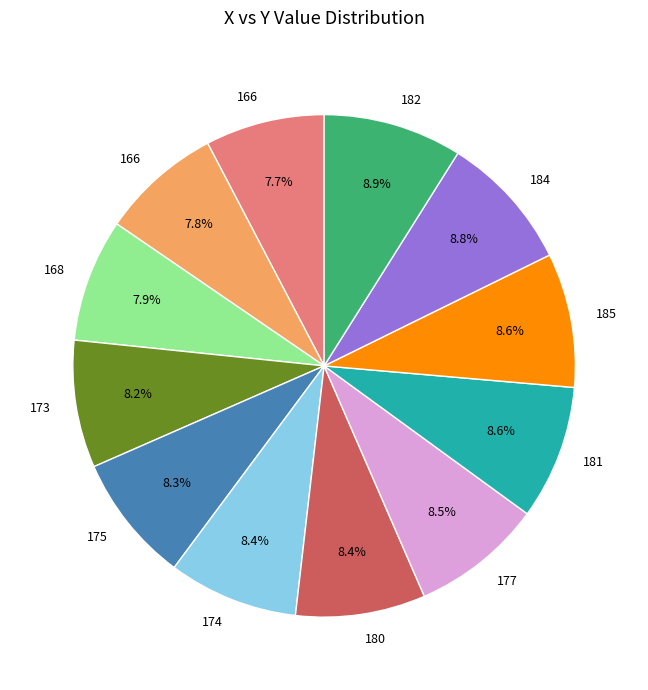

Is there any slice that represents more than half of the pie?

No